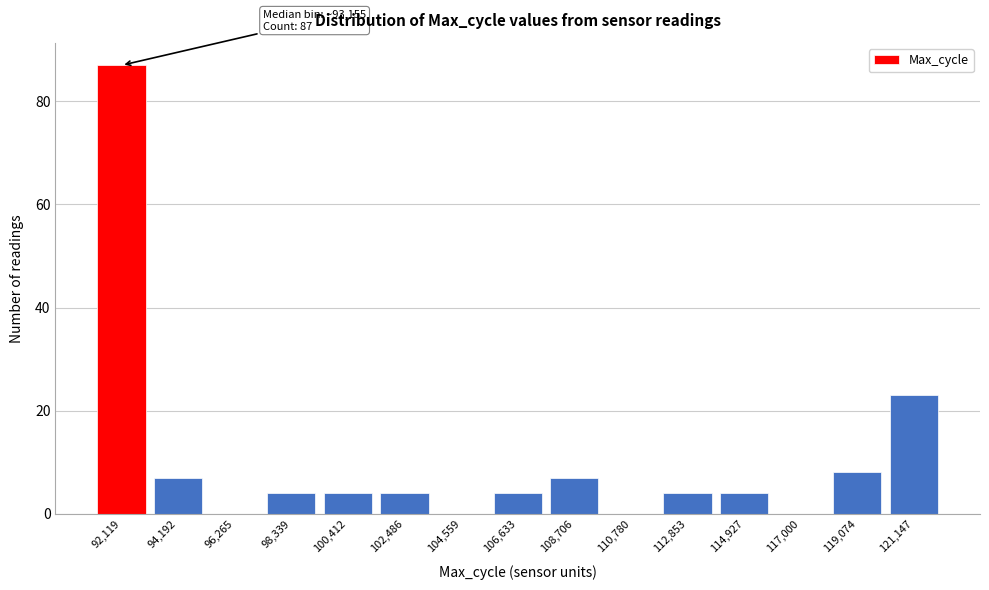

Reading left to right, list all the values displayed in this chart.

92,119=87	94,192=7	96,265=0	98,339=4	100,412=4	102,486=4	104,559=0	106,633=4	108,706=7	110,780=0	112,853=4	114,927=4	117,000=0	119,074=8	121,147=23